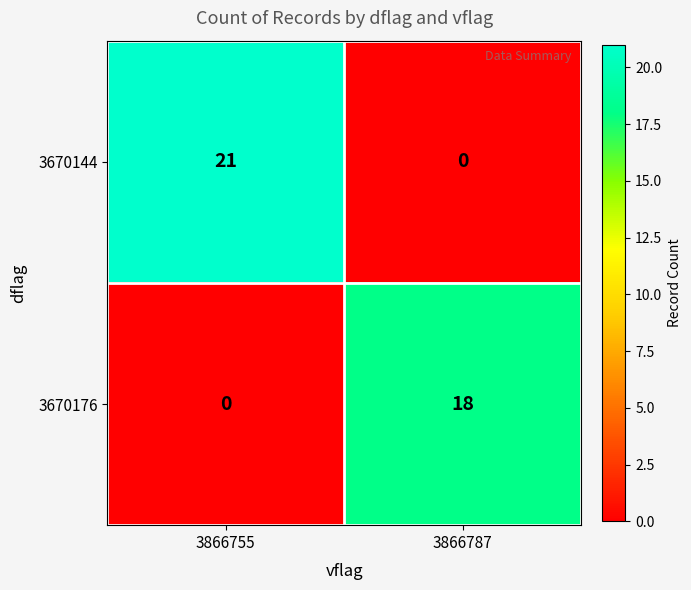

What is the greatest value displayed?

21